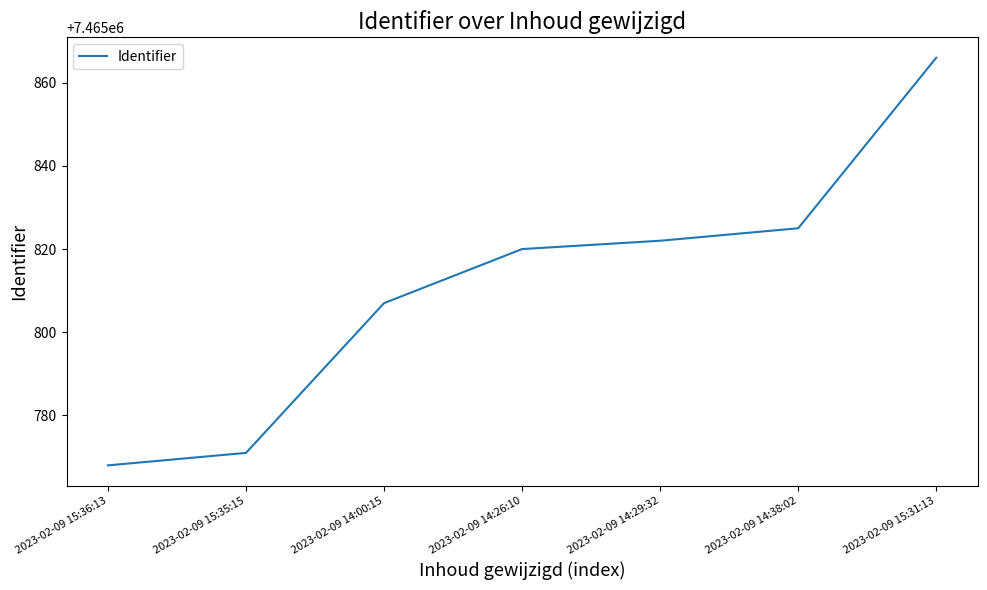

What is the smallest value displayed?

7465768